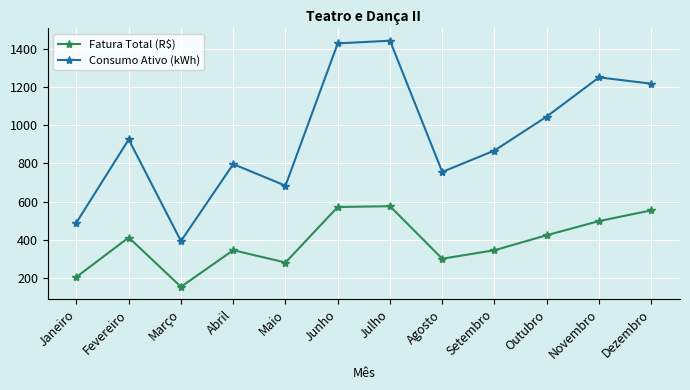

Between Fevereiro and Março, which series saw the biggest shift?

Consumo Ativo (kWh)